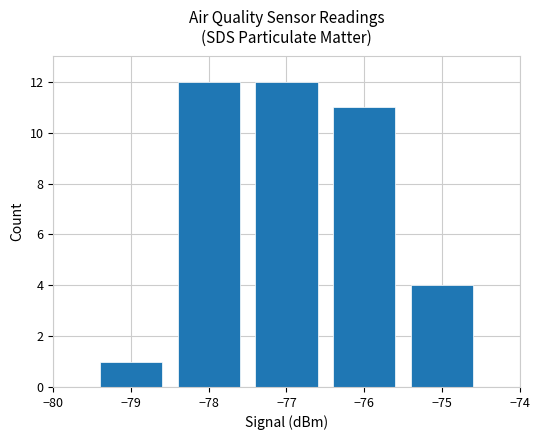

Are the bars horizontal?

No